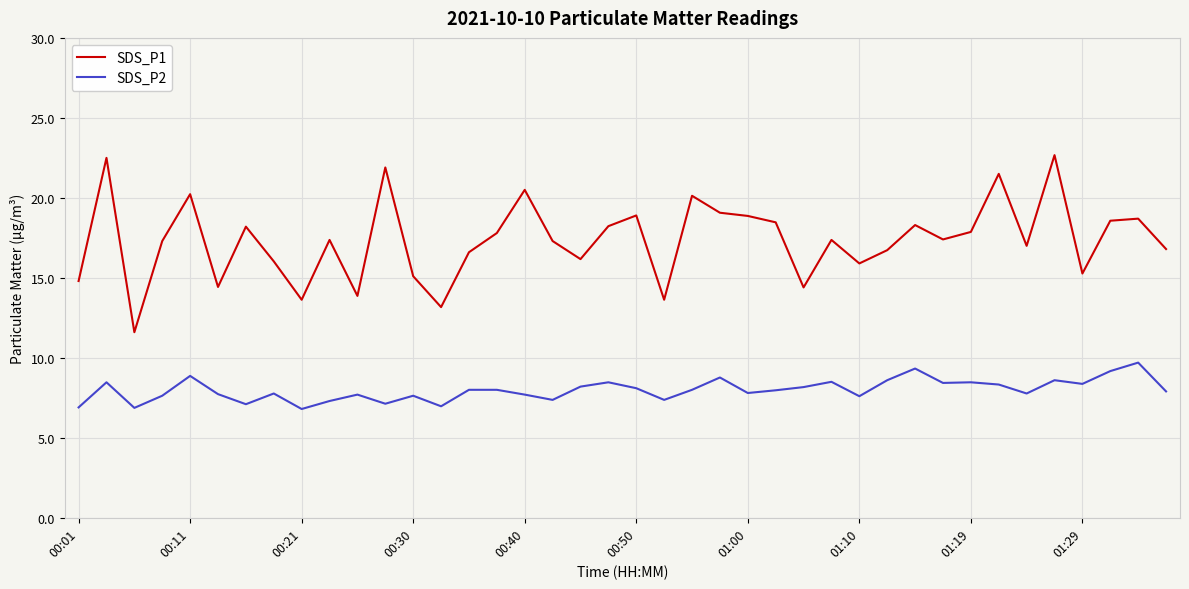

What is the difference between the maximum and minimum values in the SDS_P1 series?

11.1